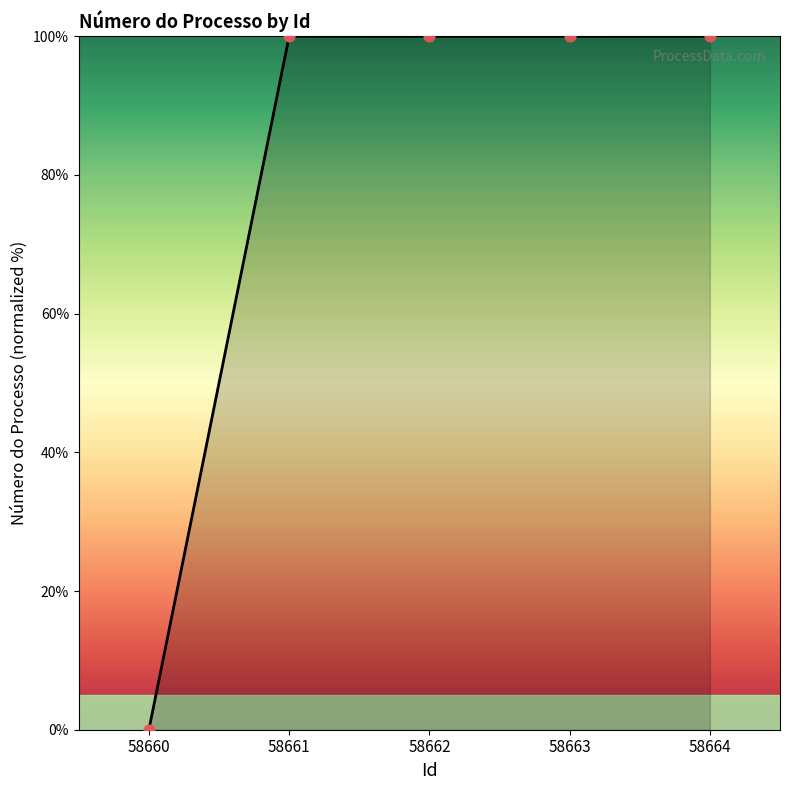

Approximately how many times larger is the value at 58664 compared to 58661?

1.0